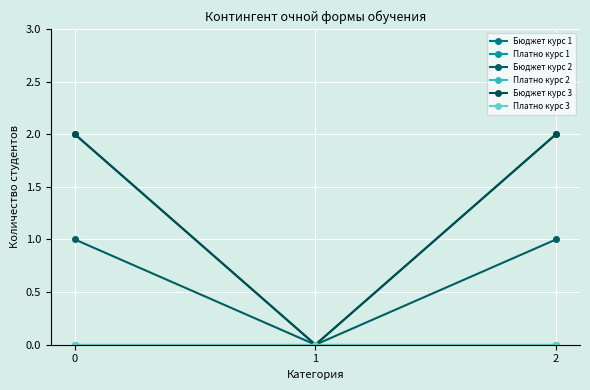

Between 0 and 1, which series saw the biggest shift?

Бюджет курс 1